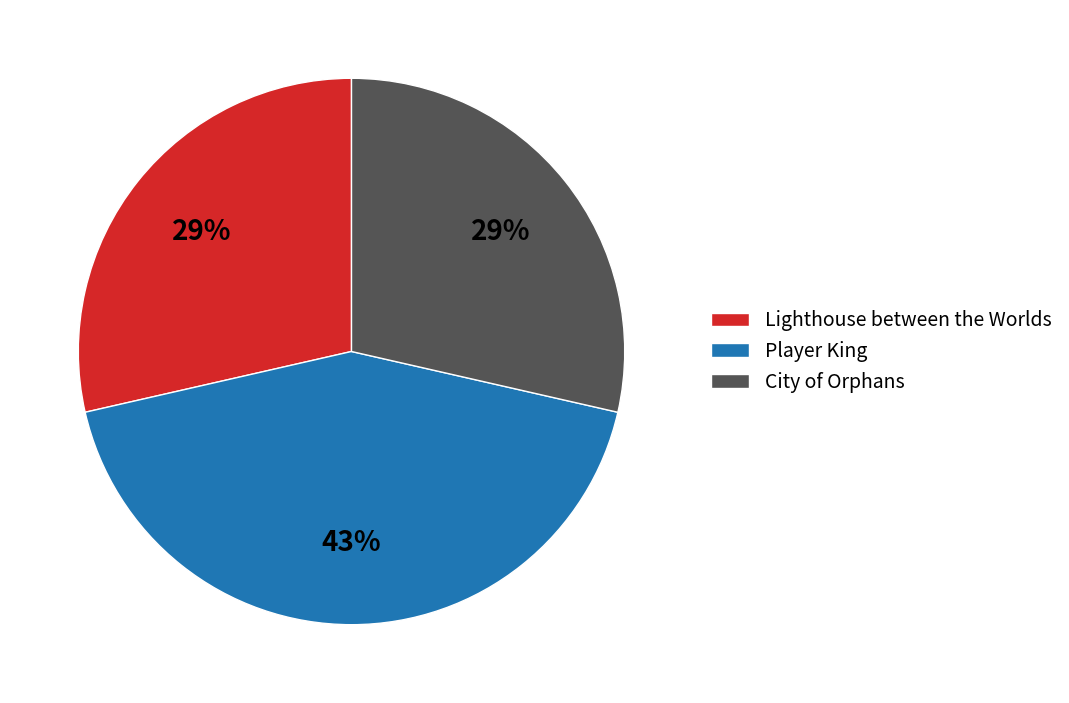

To the nearest percent, what is the combined percentage of Player King and City of Orphans?

71%